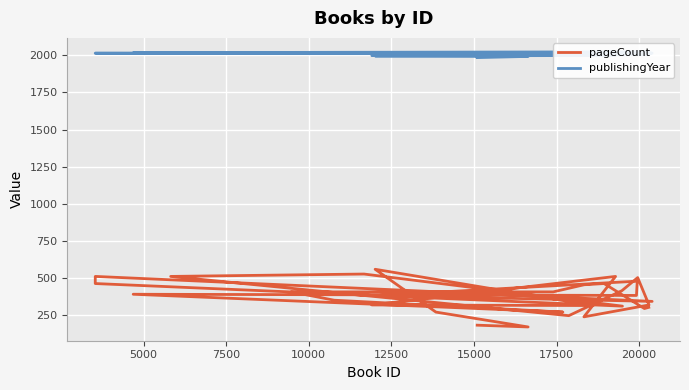

True or false: publishingYear and pageCount cross at least once.

False